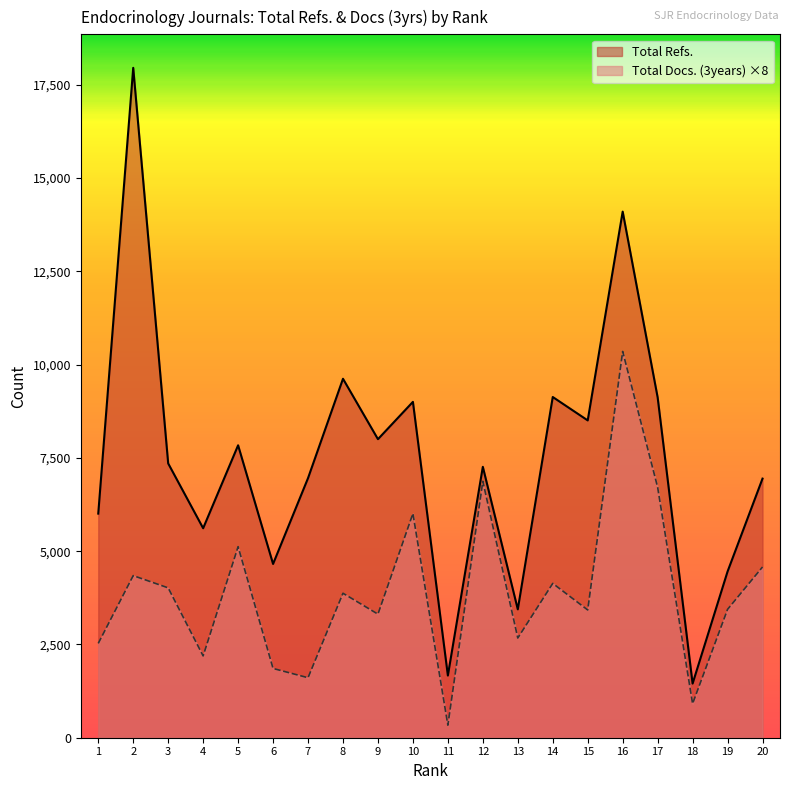

Rank the series by their maximum value, from highest to lowest.

Total Refs., Total Docs. (3years) ×8